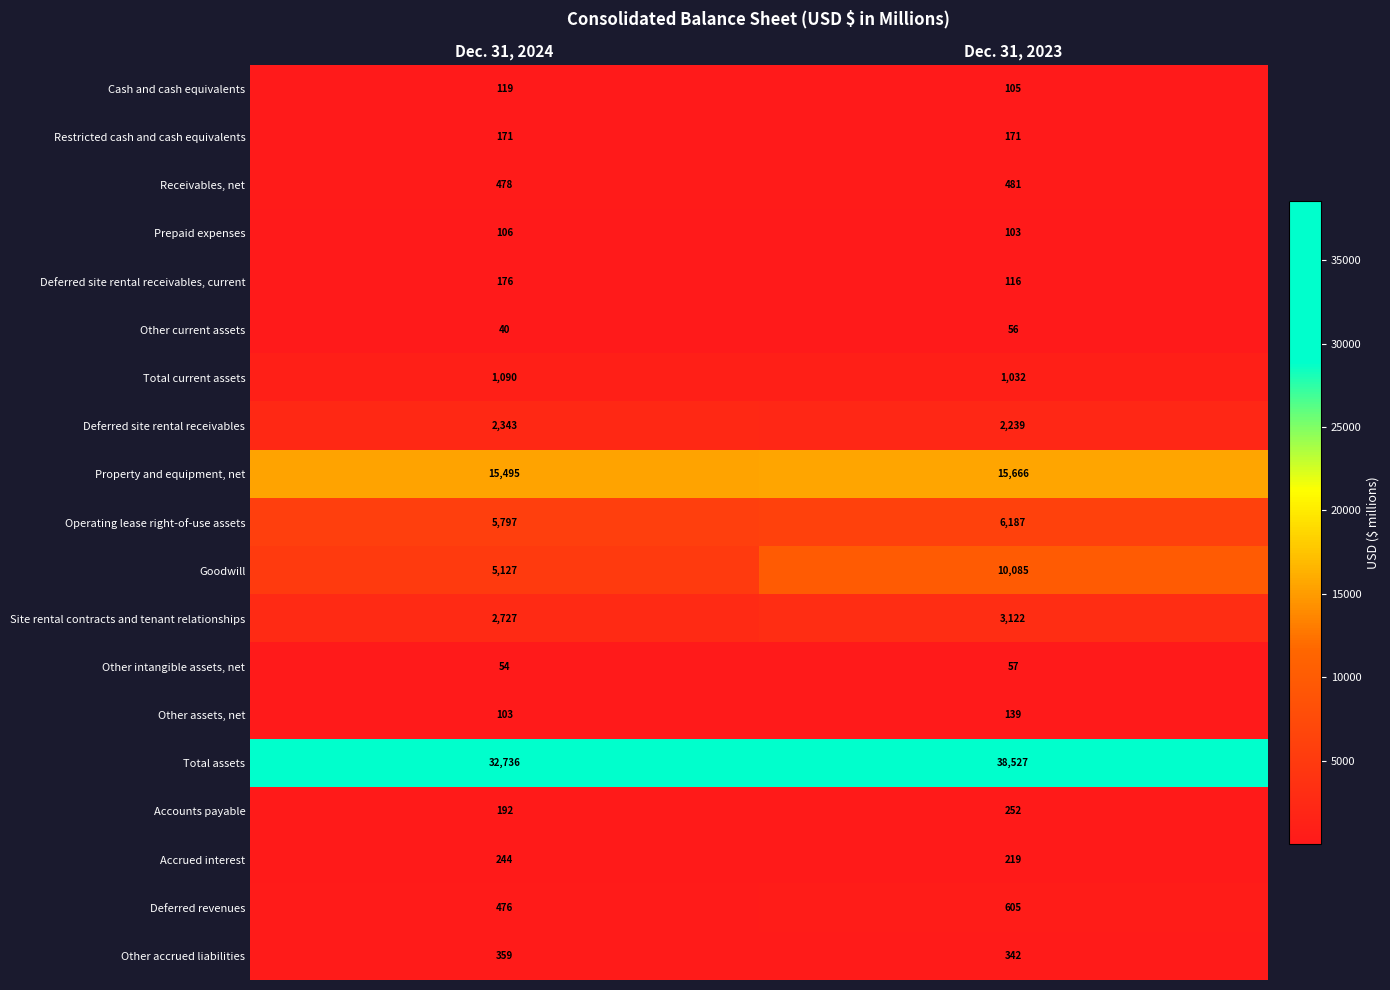

What is the difference between the highest and lowest values at Dec. 31, 2024?

32696